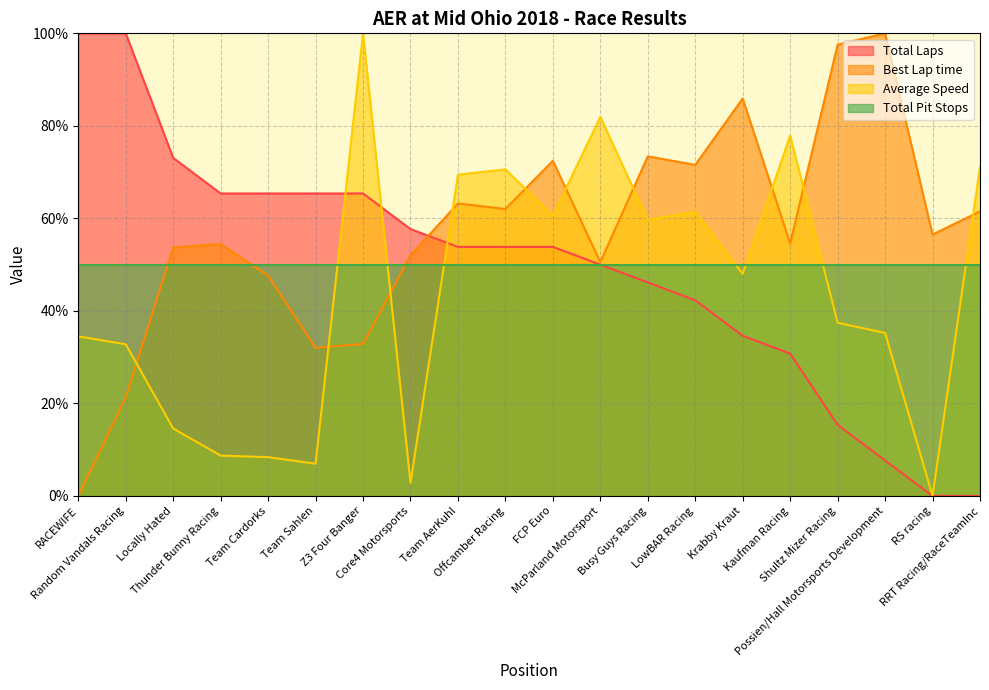

The Total Laps series shows 100.0 at RACEWIFE. True or false?

True